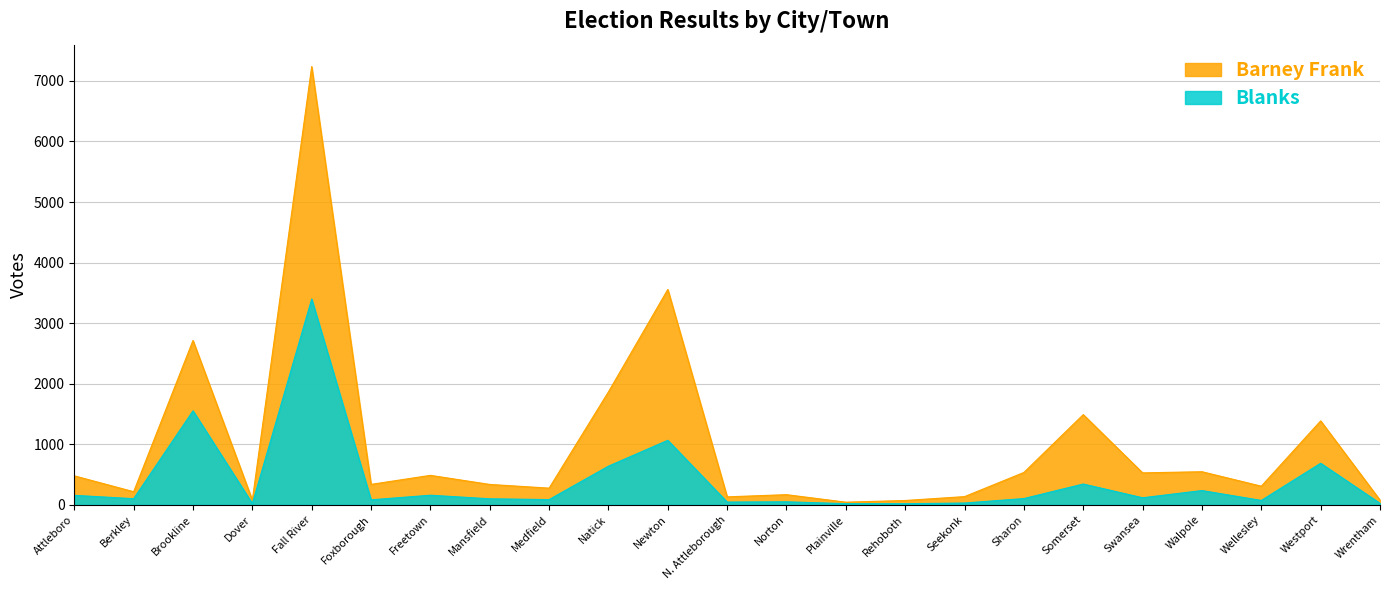

Reading left to right, extract all data points from this chart.

Barney Frank: 478	216	2714	77	7237	337	486	336	275	1865	3556	131	167	43	71	135	534	1489	527	546	307	1386	77
Blanks: 156	101	1552	20	3398	82	158	99	86	638	1065	45	49	19	18	29	103	343	116	235	72	686	24